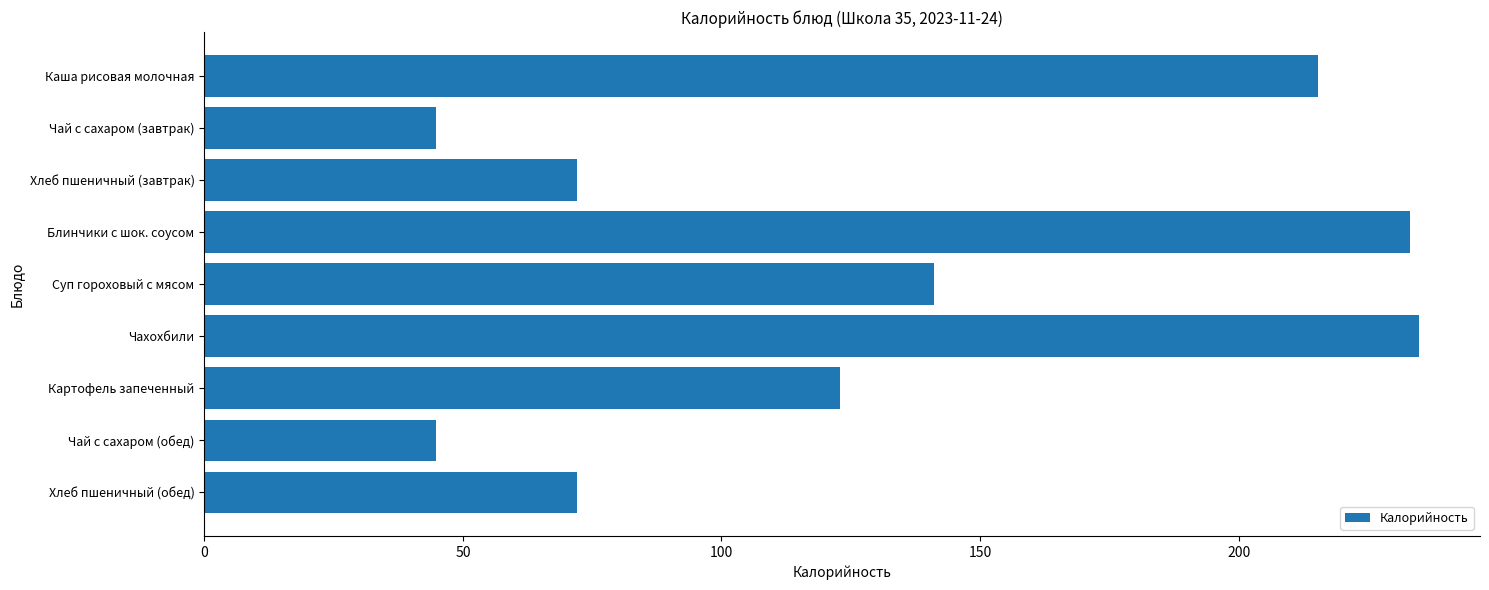

How many bars are there in total?

9